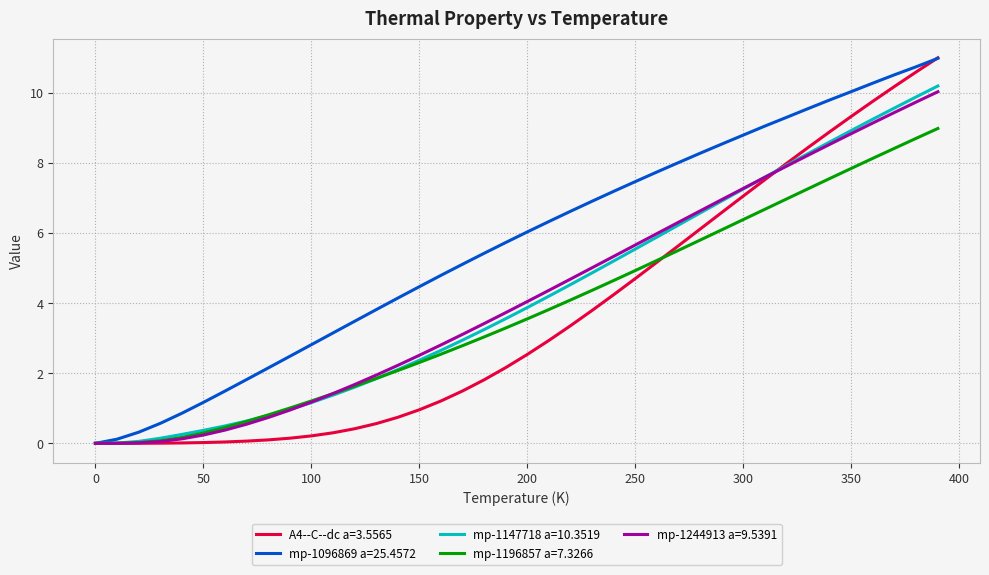

True or false: mp-1096869 a=25.4572 has more than 1 interior local peaks.

False